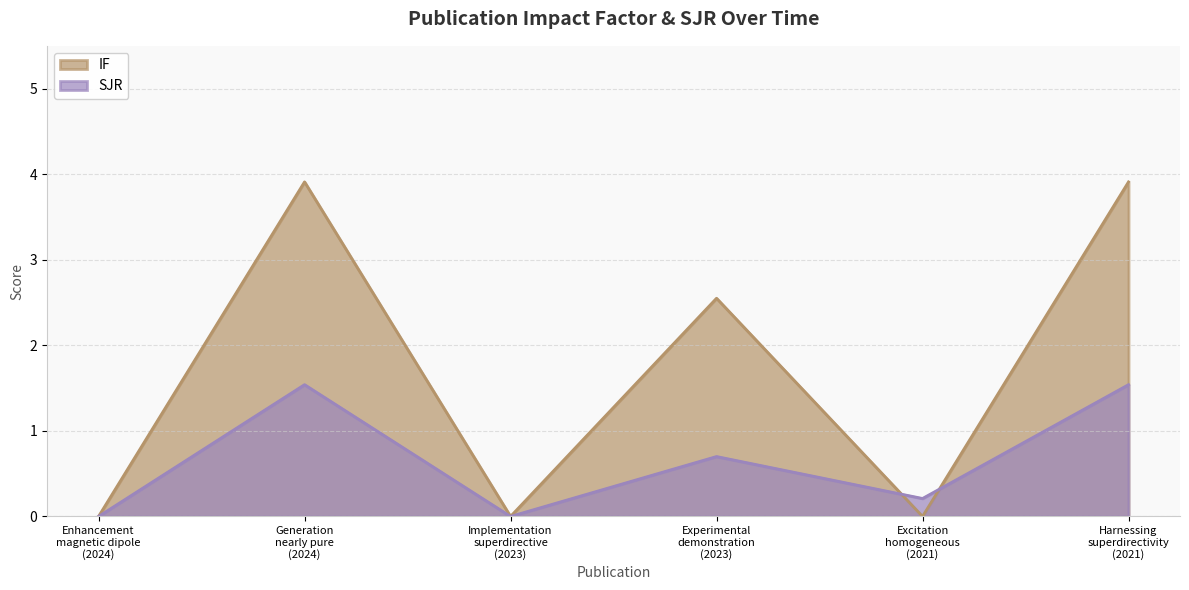

Which series has the largest total across all categories?

IF